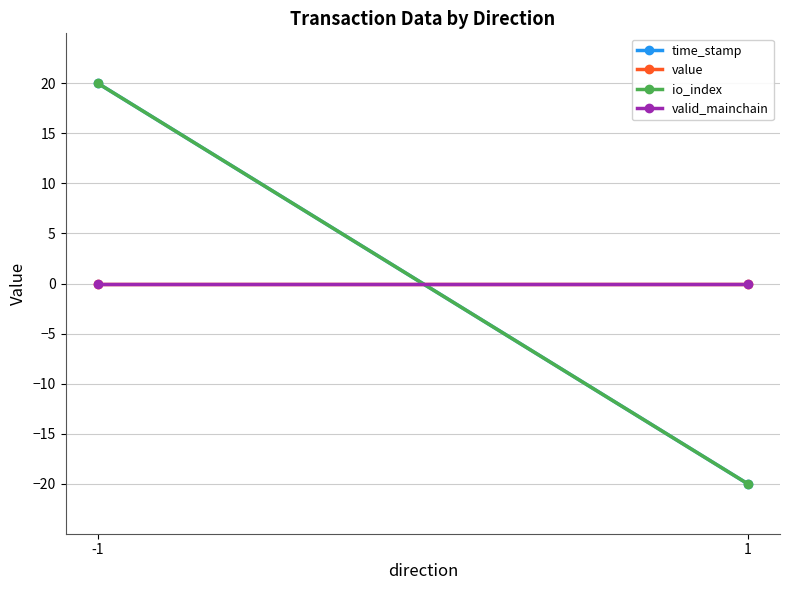

Reading left to right, list all the values displayed in this chart.

time_stamp: -1=20	1=-20
value: -1=0	1=0
io_index: -1=20	1=-20
valid_mainchain: -1=0	1=0